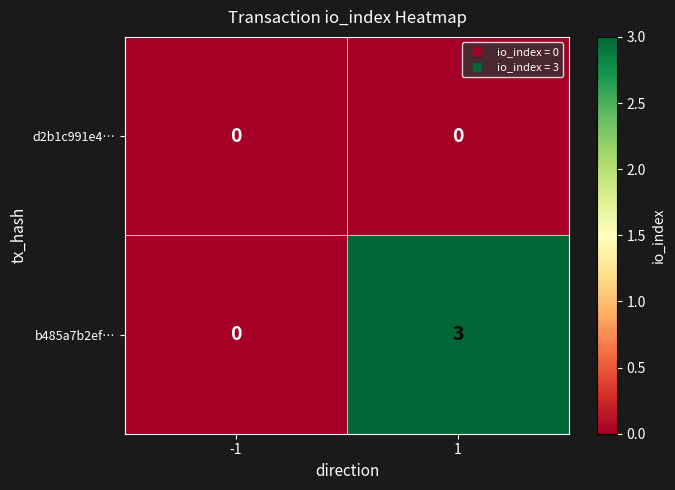

Rank the series by their maximum value, from highest to lowest.

b485a7b2ef…, d2b1c991e4…